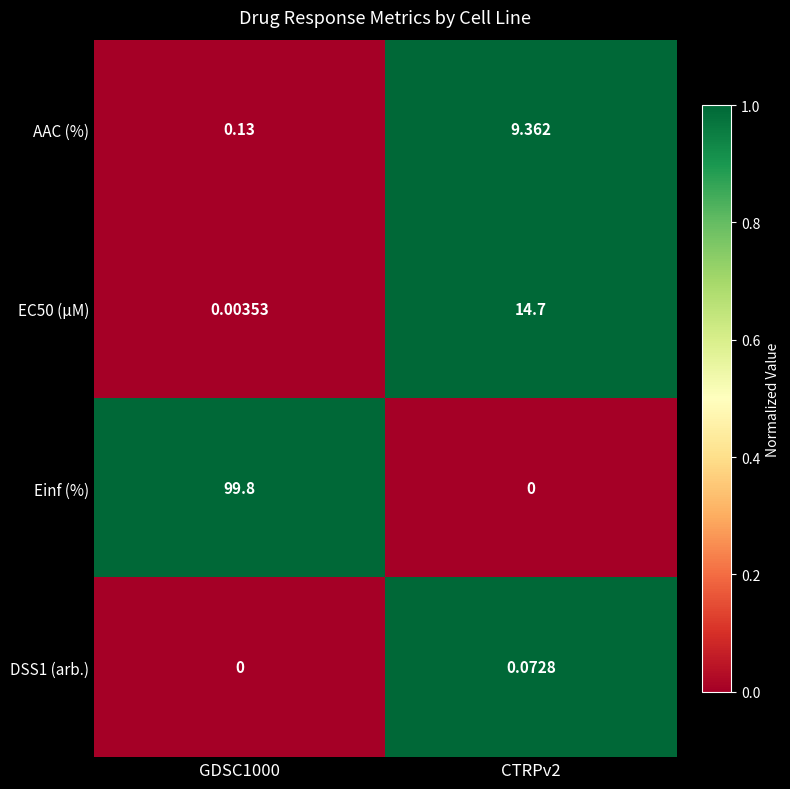

Which series has the largest total across all categories?

Einf (%)